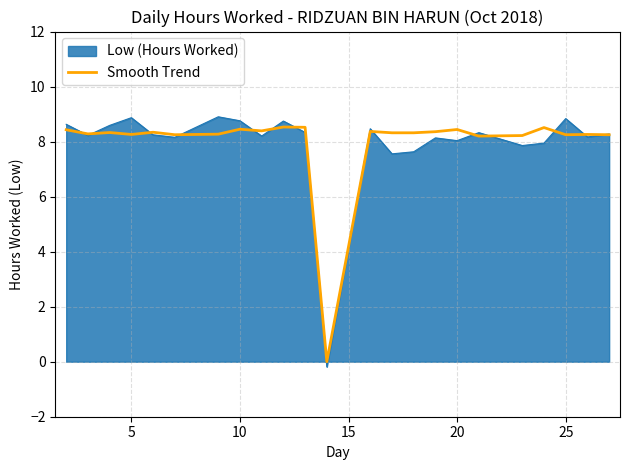

Which series has the largest range (max minus min)?

Low (Hours Worked)